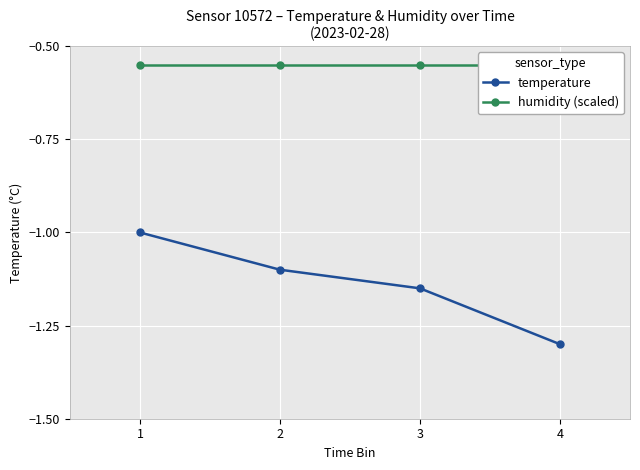

What is the value of the temperature point at the 2nd from the left?

-1.1